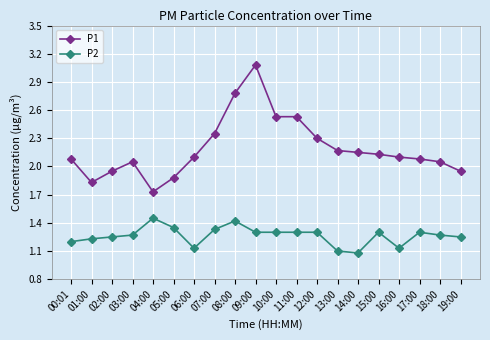

What is the sum of all P1 values?

43.8